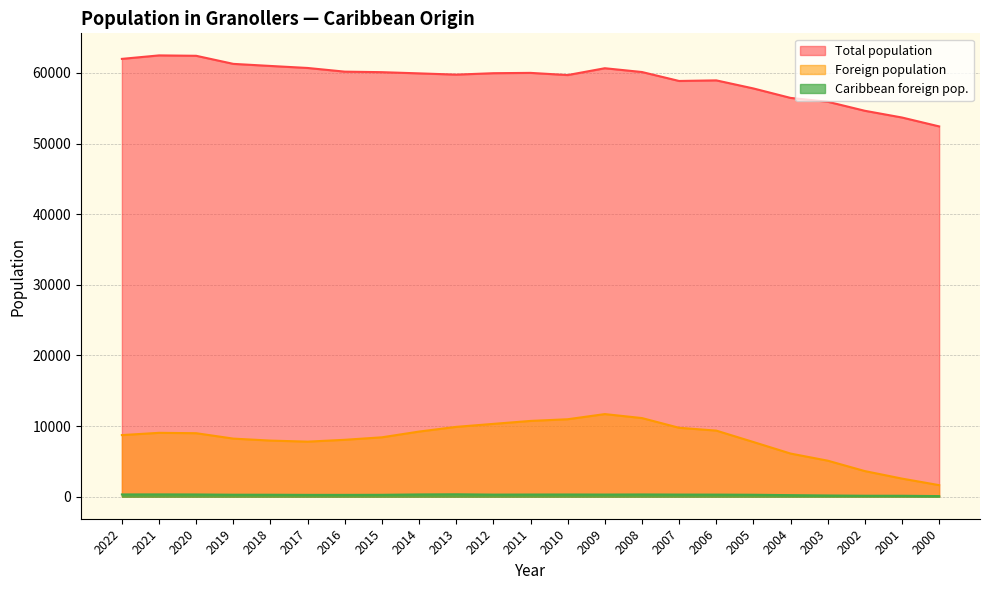

Is it true that Caribbean foreign pop. equals 430 at 2010?

False